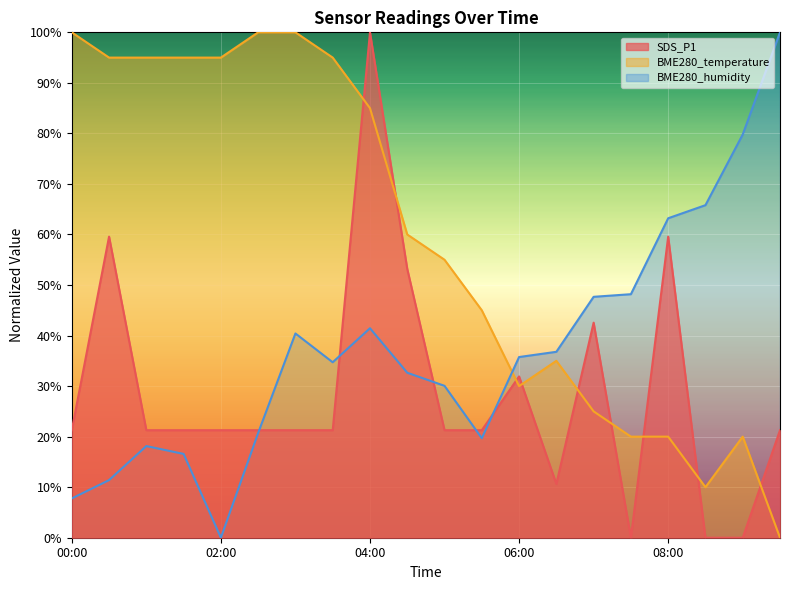

How many values in the SDS_P1 series are below 21?

4